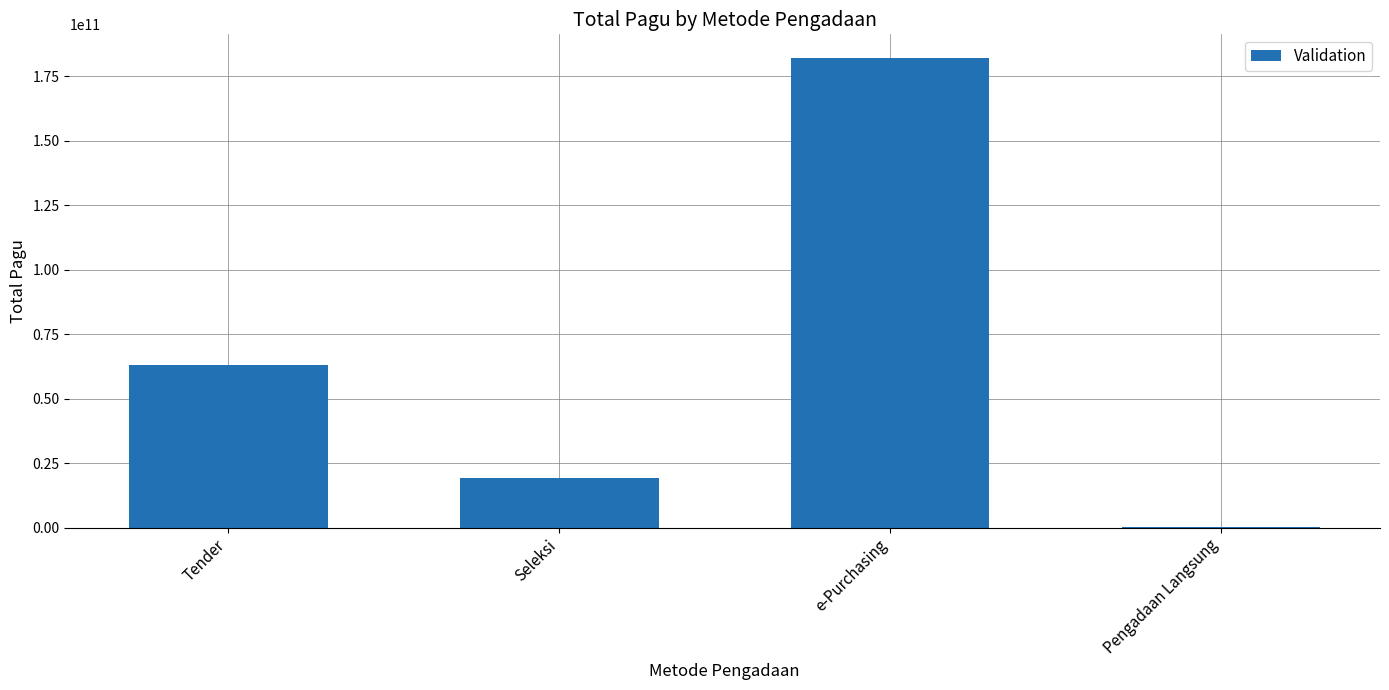

What is the sum of the values at e-Purchasing and Tender?

245129656200